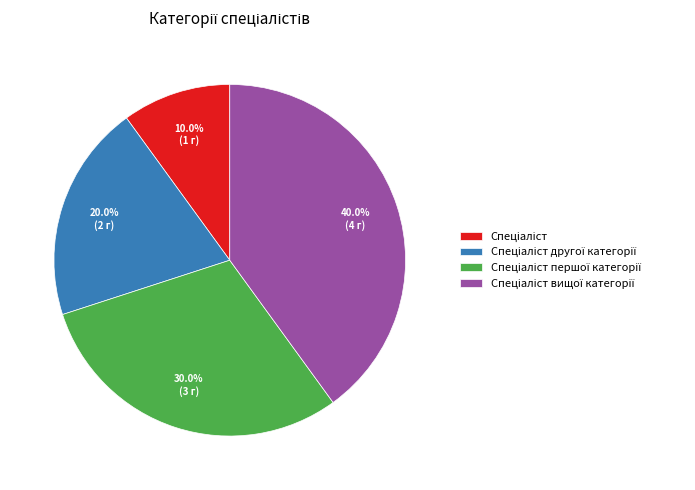

Does any single category account for the majority?

No